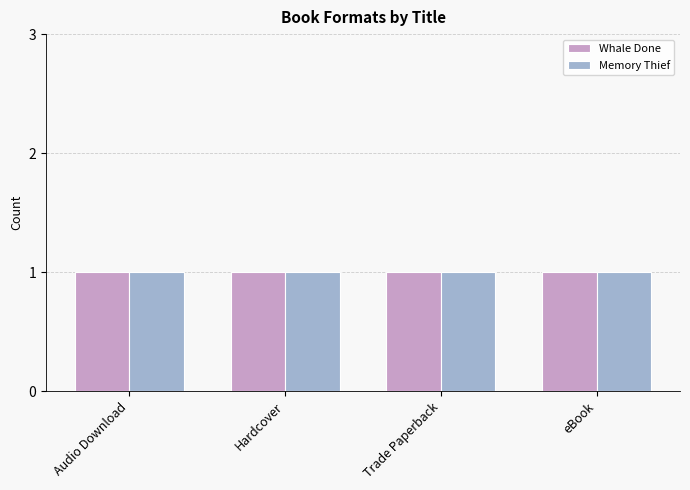

List the labels in order of value, smallest first.

Audio Download, Hardcover, Trade Paperback, eBook, Audio Download, Hardcover, Trade Paperback, eBook